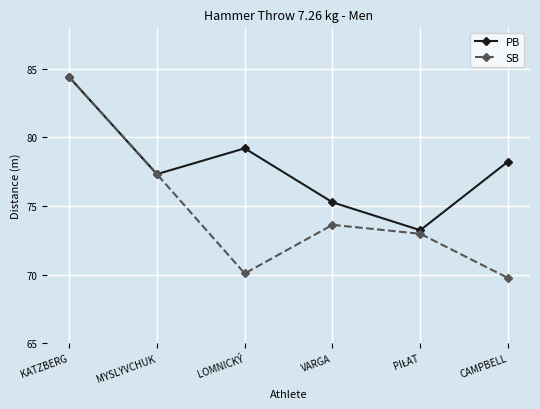

At which category is the sum across all series the highest?

KATZBERG